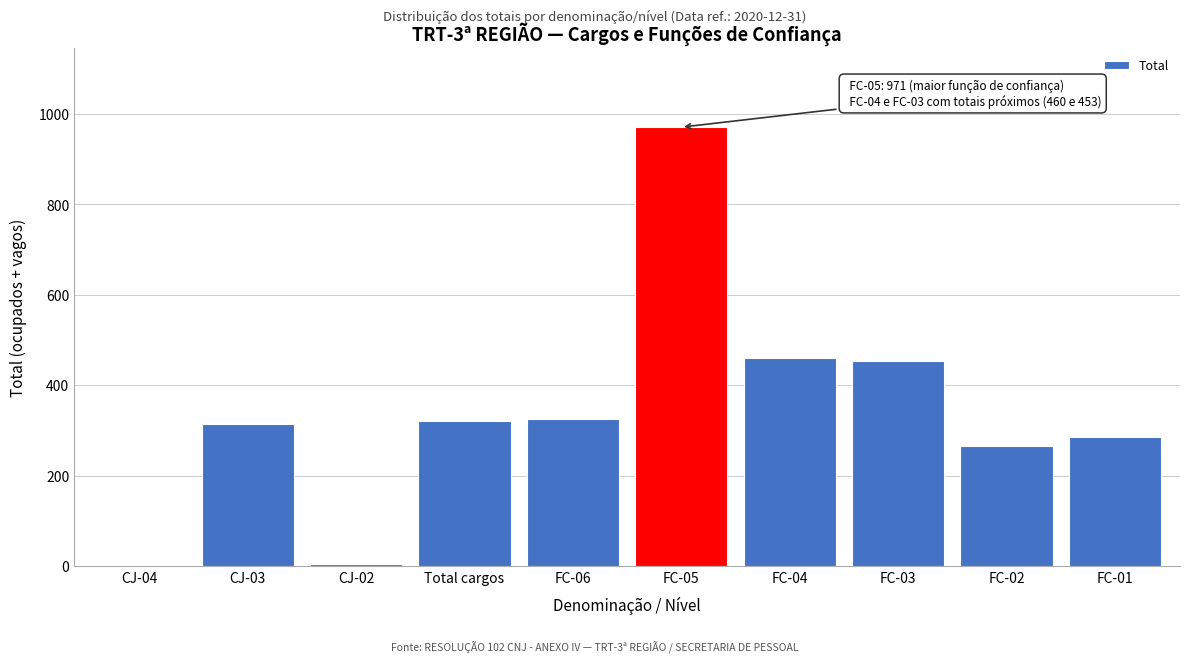

Approximately how many times larger is the value at FC-06 compared to CJ-03?

1.0